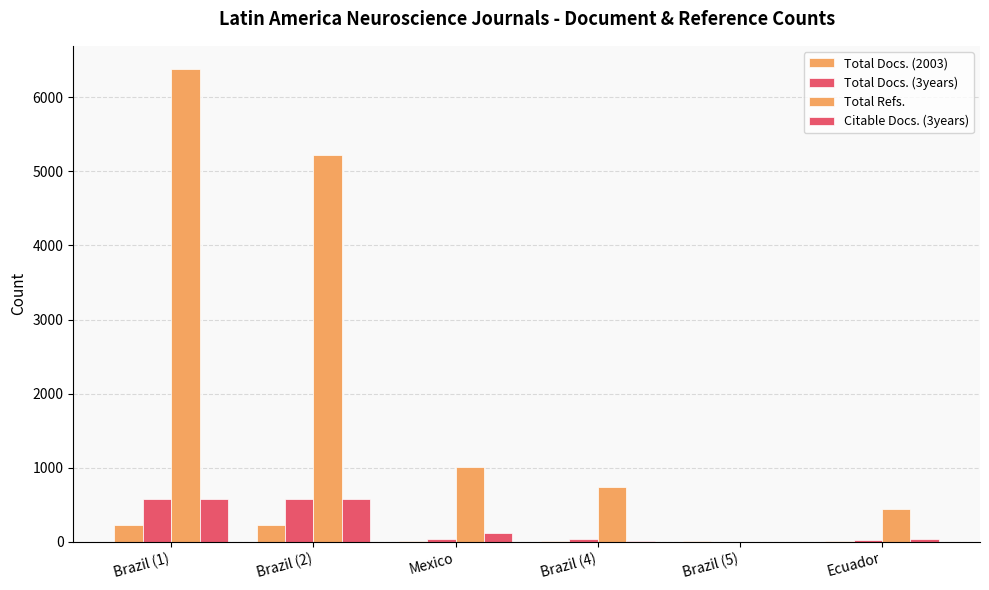

Reading left to right, transcribe all the data shown in this chart.

Total Docs. (2003): Brazil (1)=224	Brazil (2)=222	Mexico=7	Brazil (4)=11	Brazil (5)=3	Ecuador=7
Total Docs. (3years): Brazil (1)=577	Brazil (2)=578	Mexico=40	Brazil (4)=36	Brazil (5)=0	Ecuador=15
Total Refs.: Brazil (1)=6379	Brazil (2)=5218	Mexico=1013	Brazil (4)=743	Brazil (5)=0	Ecuador=441
Citable Docs. (3years): Brazil (1)=575	Brazil (2)=571	Mexico=110	Brazil (4)=13	Brazil (5)=0	Ecuador=40